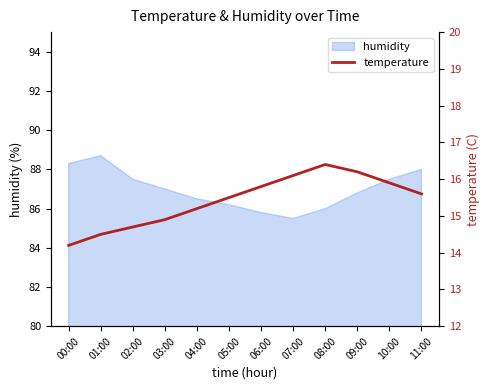

What is the value of the 6th point from the left?

15.5